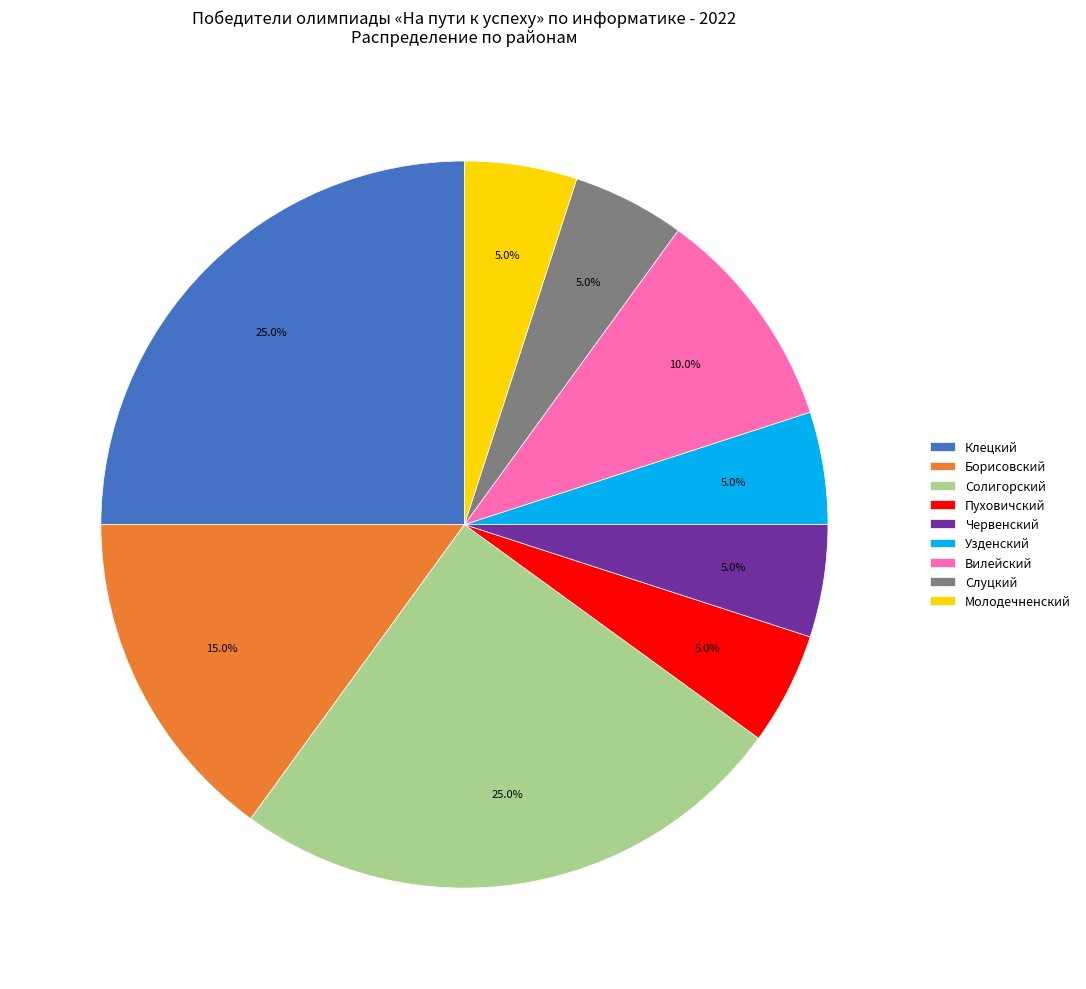

Does any single category account for the majority?

No